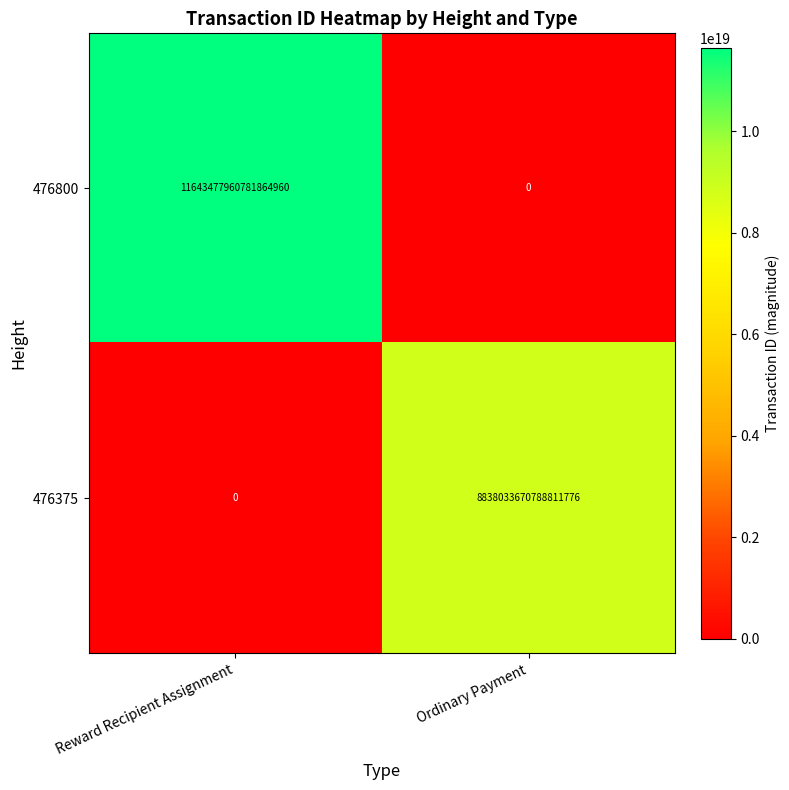

Rank the series by their average value, from highest to lowest.

476800, 476375